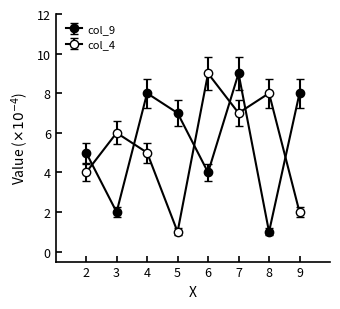

What is the approximate value of col_9 at 7?

9